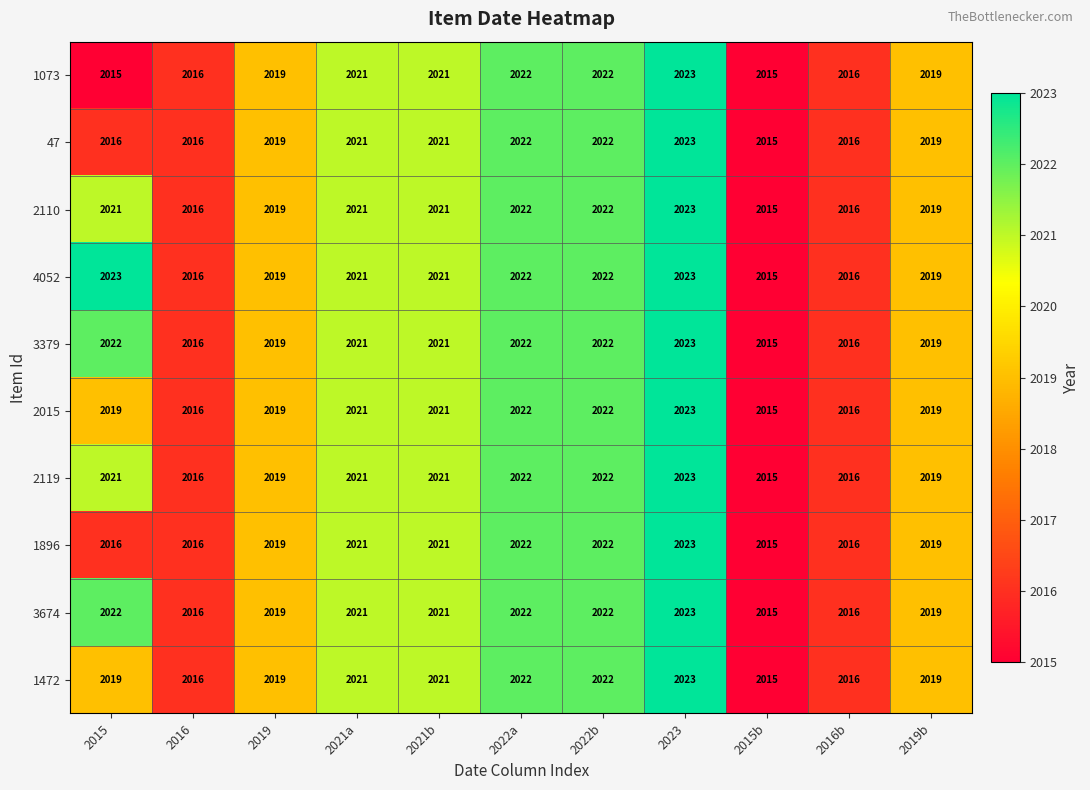

Which series has the largest total across all categories?

4052